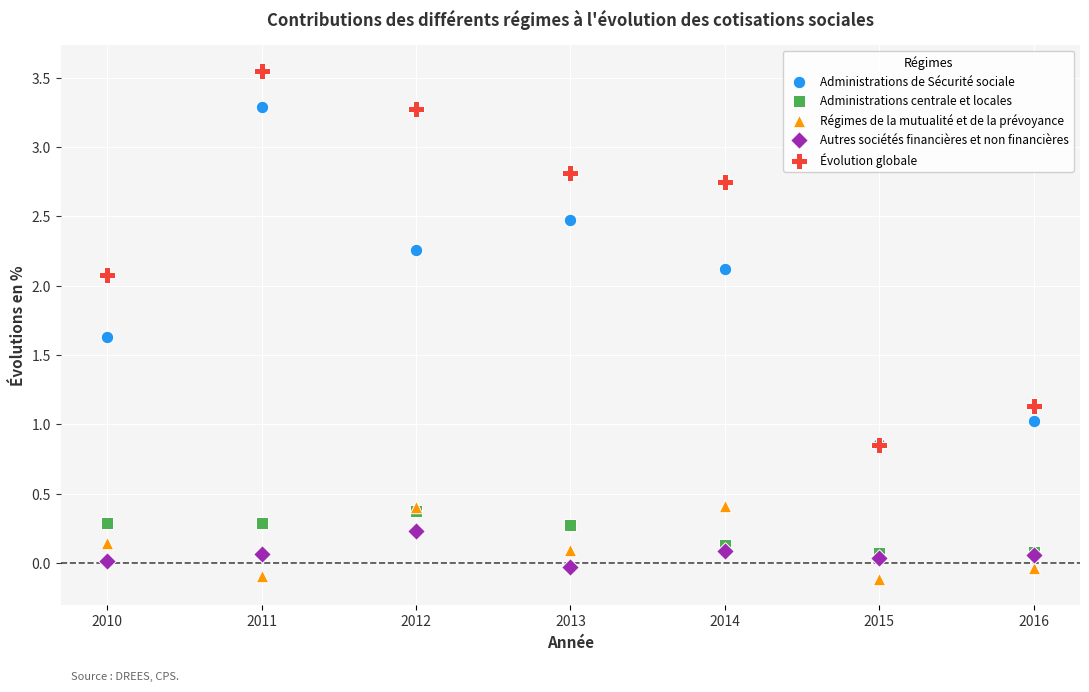

What are all the series names shown in the legend?

Administrations de Sécurité sociale, Administrations centrale et locales, Régimes de la mutualité et de la prévoyance, Autres sociétés financières et non financières, Évolution globale